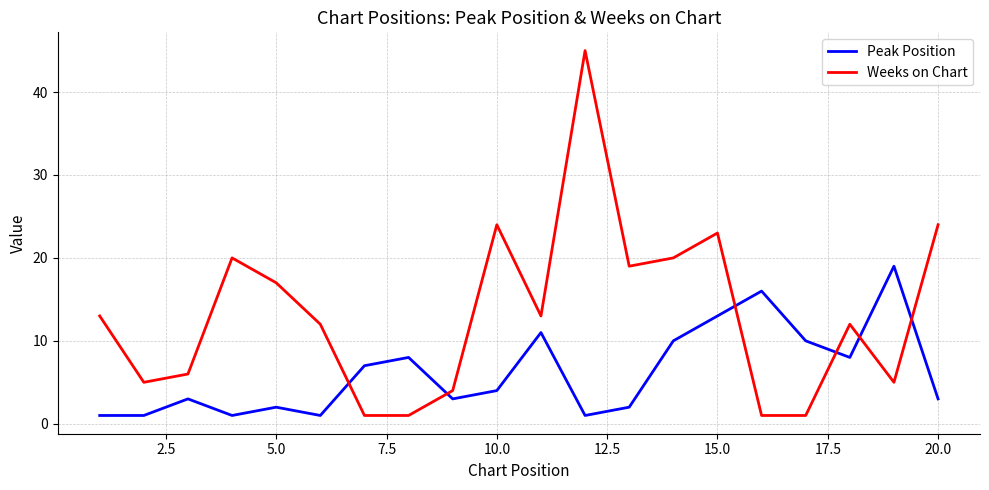

List the series in order of their overall mean, lowest first.

Peak Position, Weeks on Chart